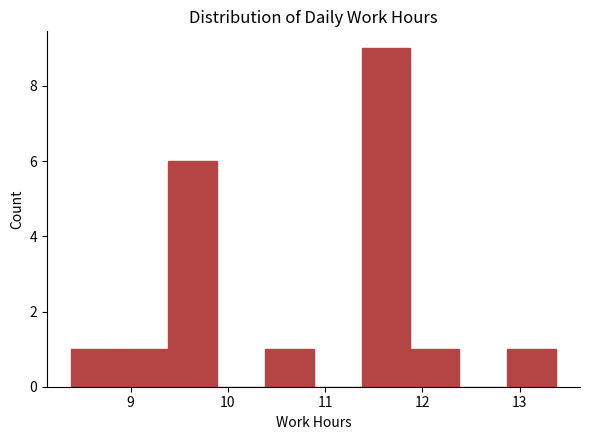

Reading left to right, list every bar in this chart as the range it spans on the x-axis followed by its height. Neither the bar edges nor the heights are printed on the chart, so give them approximately, as read against the axes.

8.4 to 8.9: 1
8.9 to 9.4: 1
9.4 to 9.9: 6
9.9 to 10.4: 0
10.4 to 10.9: 1
10.9 to 11.4: 0
11.4 to 11.9: 9
11.9 to 12.4: 1
12.4 to 12.9: 0
12.9 to 13.4: 1